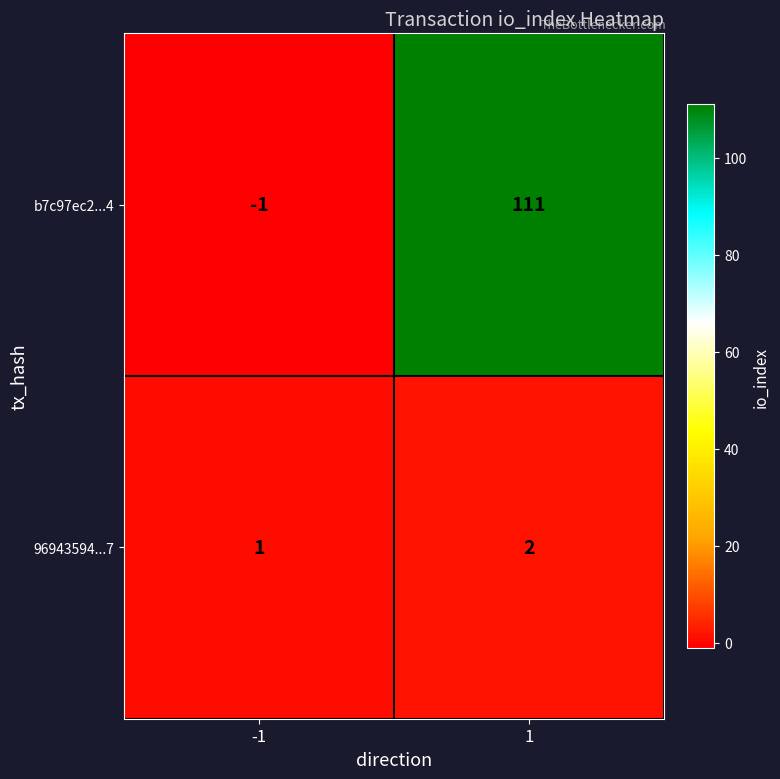

Is it true that 96943594...7 equals 3 at 1?

False